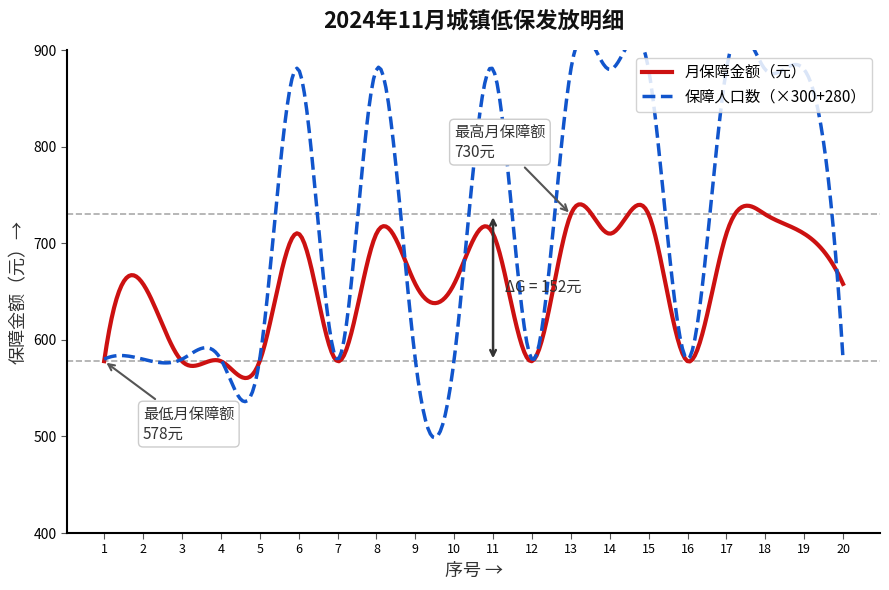

The 月保障金额（元） series shows 1021 at 14. True or false?

False